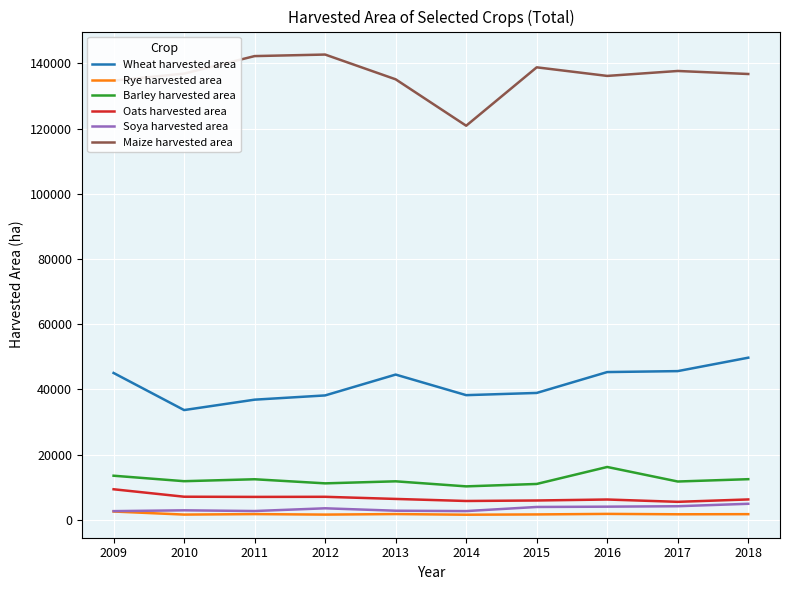

How many lines are shown in the chart?

6